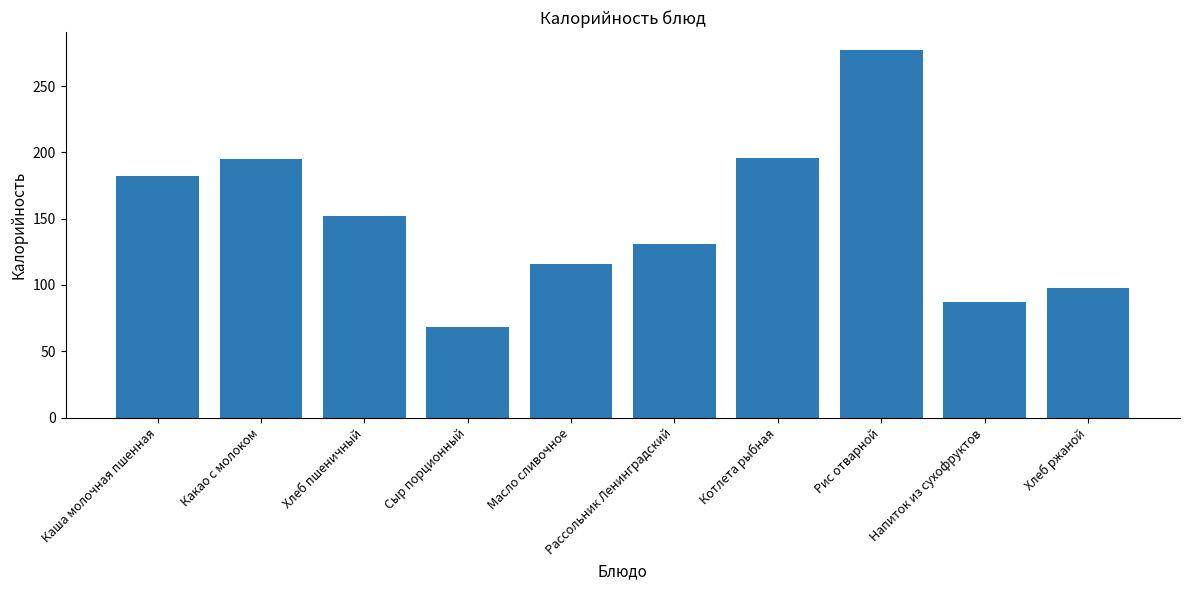

What is the difference between the values at Сыр порционный and Хлеб пшеничный?

84